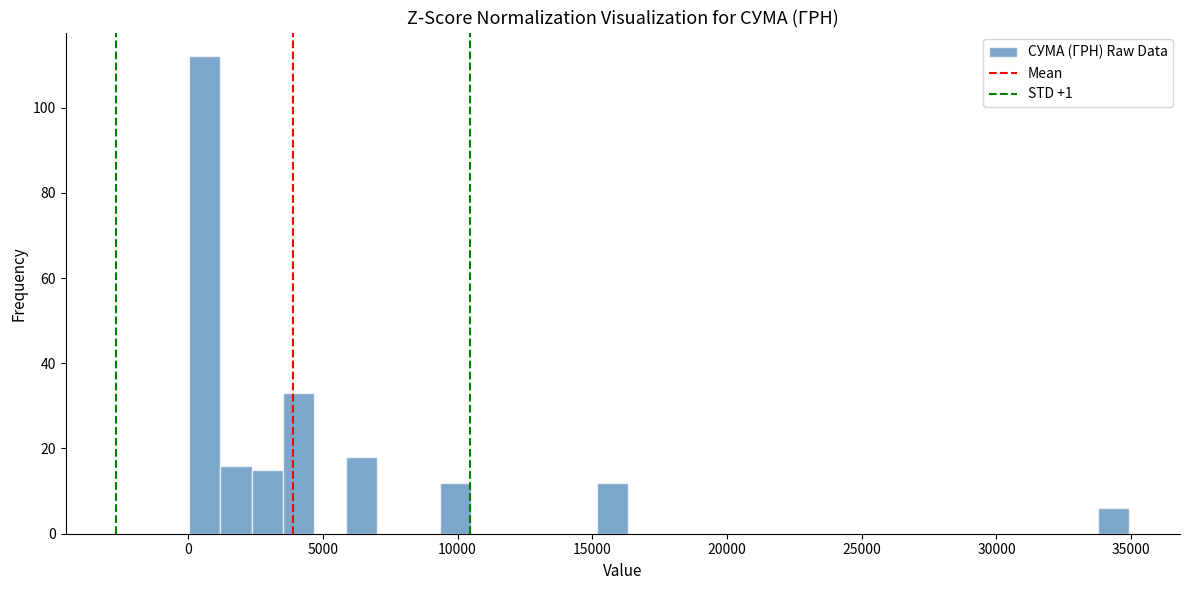

Read against the x-axis, roughly where is the centre of the tallest bar?

500